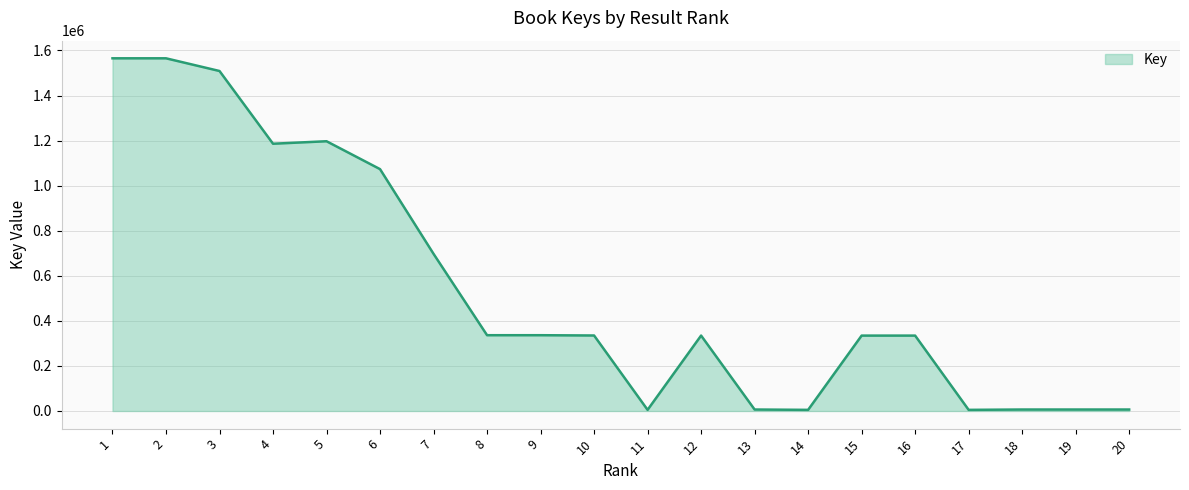

The value at 2 is 2238329. True or false?

False